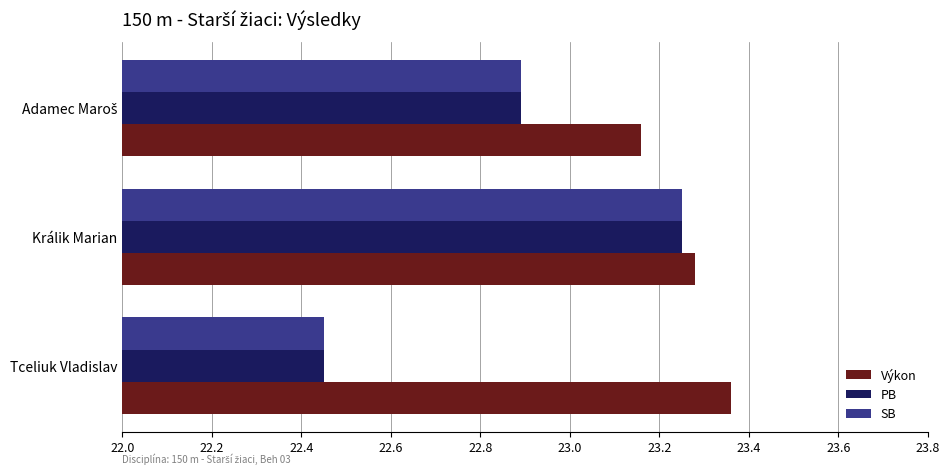

Where is PB nearest to the value 22?

Tceliuk Vladislav